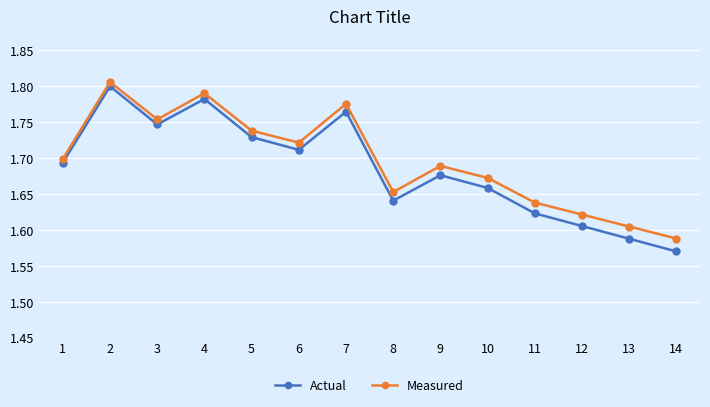

What is the difference between the maximum and minimum values in the Measured series?

0.2